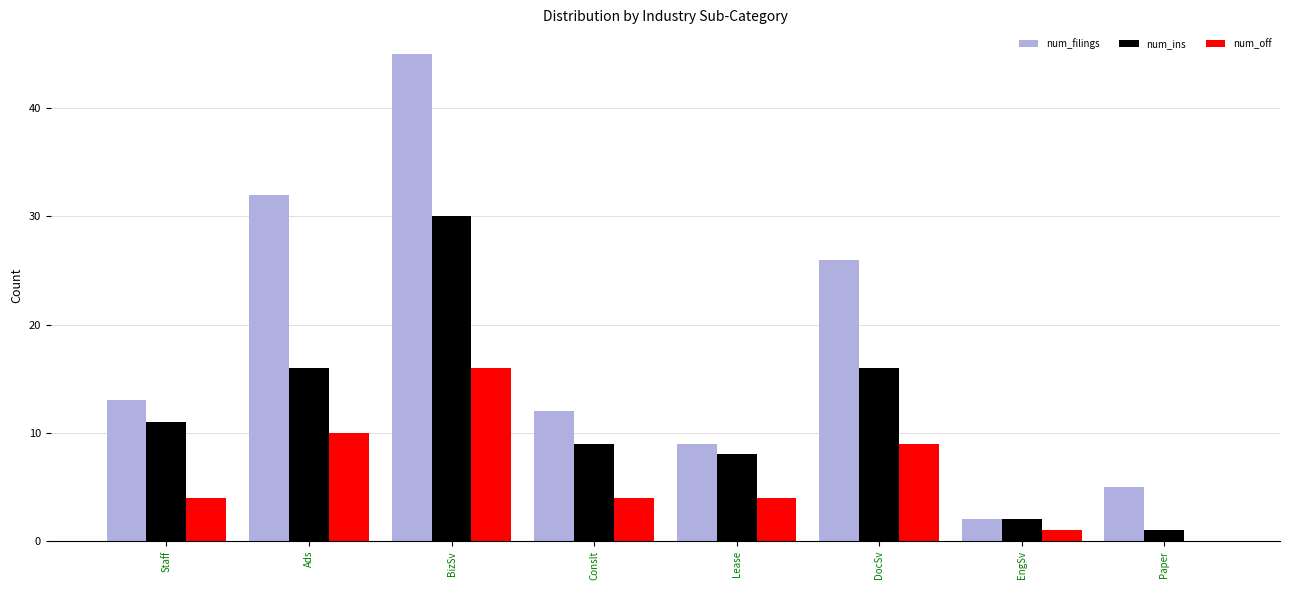

Where is num_filings nearest to the value 23?

DocSv